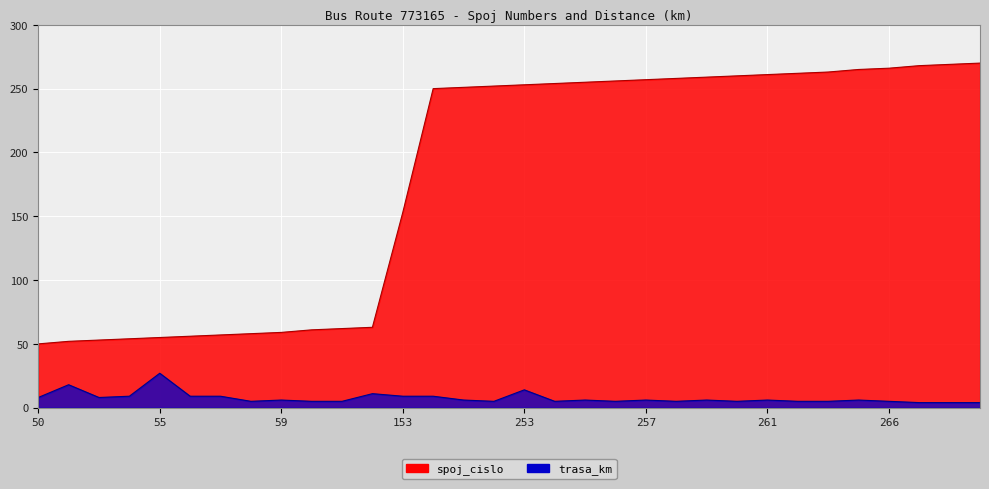

Reading left to right, transcribe all the data shown in this chart.

spoj_cislo: 50=50	52=52	53=53	54=54	55=55	56=56	57=57	58=58	59=59	61=61	62=62	63=63	153=153	250=250	251=251	252=252	253=253	254=254	255=255	256=256	257=257	258=258	259=259	260=260	261=261	262=262	263=263	265=265	266=266	268=268	269=269	270=270
trasa_km: 50=8	52=18	53=8	54=9	55=27	56=9	57=9	58=5	59=6	61=5	62=5	63=11	153=9	250=9	251=6	252=5	253=14	254=5	255=6	256=5	257=6	258=5	259=6	260=5	261=6	262=5	263=5	265=6	266=5	268=4	269=4	270=4